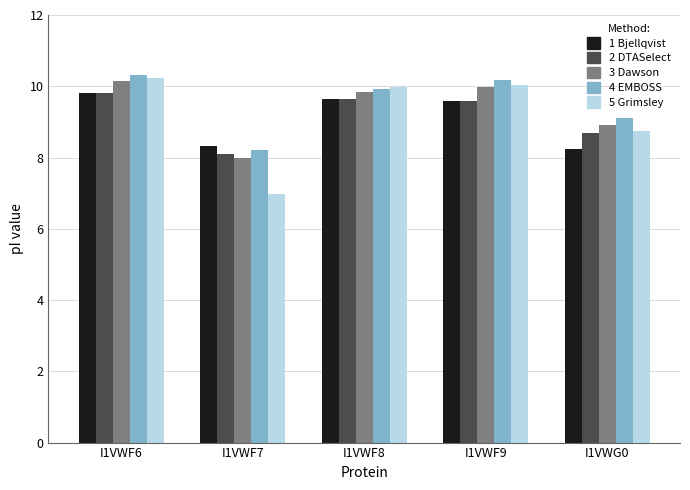

How many distinct data groups are displayed?

5